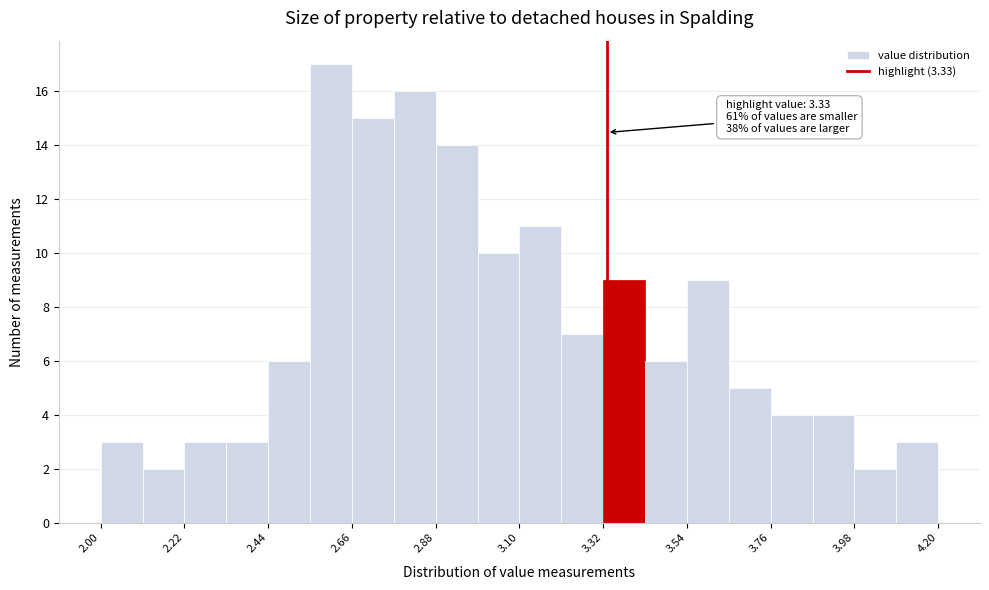

Around what value on the x-axis is the tallest bar? Give the approximate position of its centre, as read against the axis.

2.60